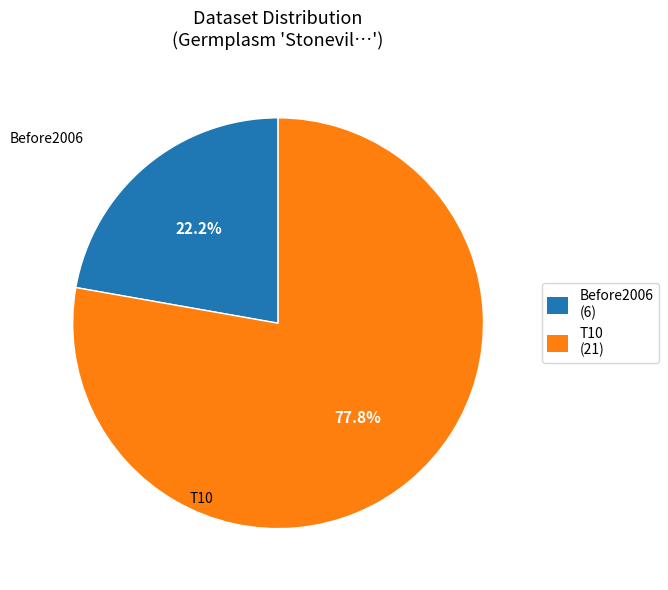

To the nearest percent, what is the difference between the Before2006 and T10 slice percentages?

56%